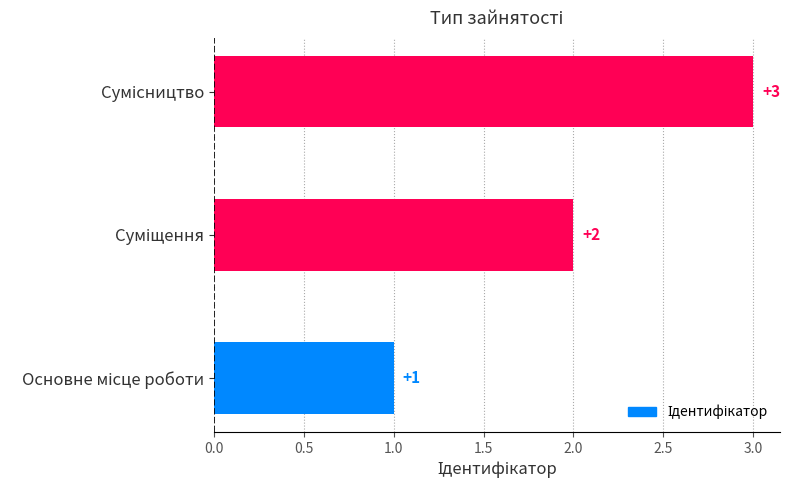

What is the sum of all values?

6